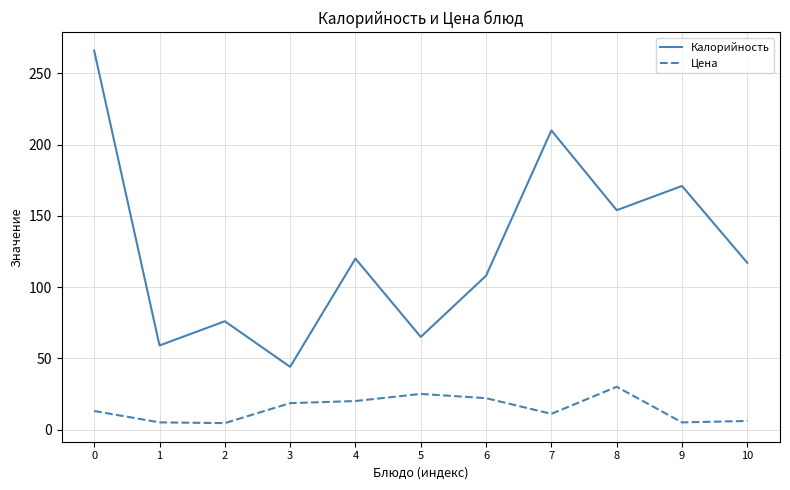

True or false: Калорийность and Цена cross at least once.

False